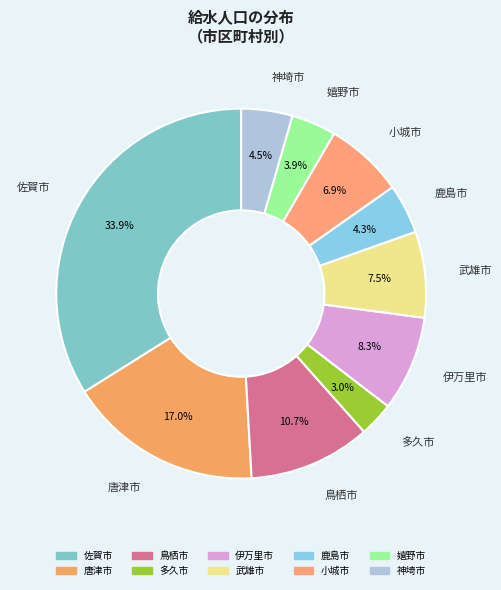

Approximately how many times larger is the value at 鳥栖市 compared to 鹿島市?

2.5